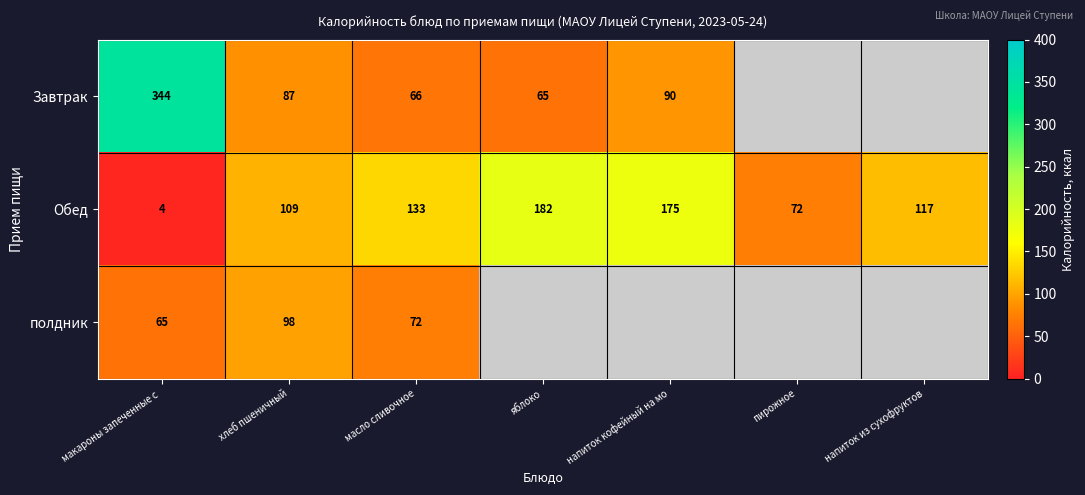

The value of Завтрак at яблоко is 96.4. True or false?

False